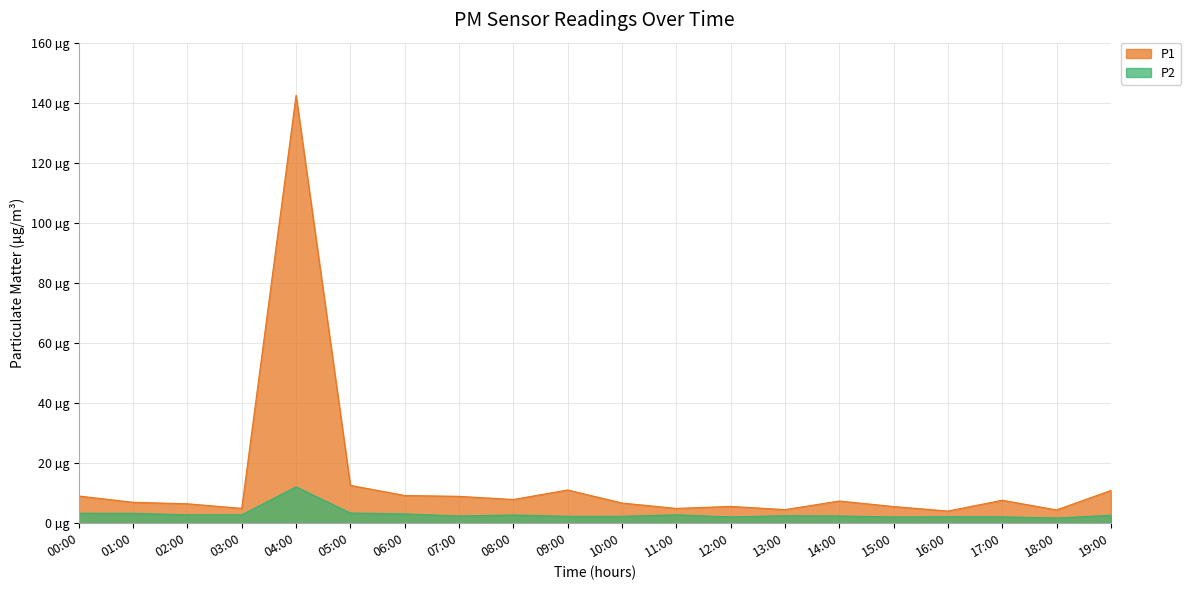

What is the total value across all series at 09:00?

13.4